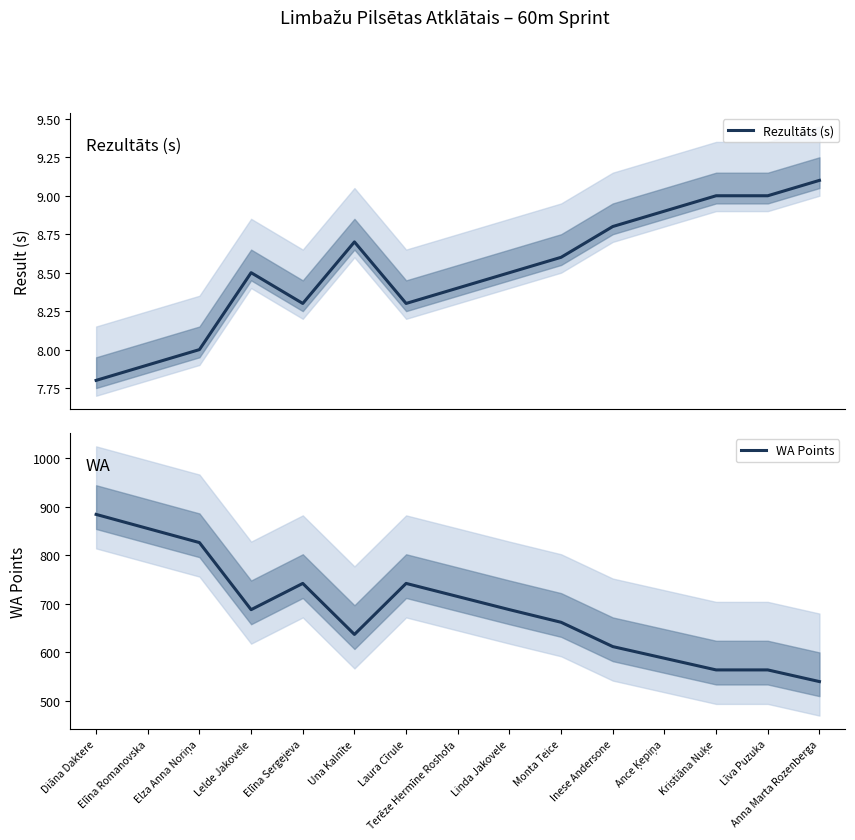

What is the value of the Rezultāts (s) point at the 8th from the left?

8.4